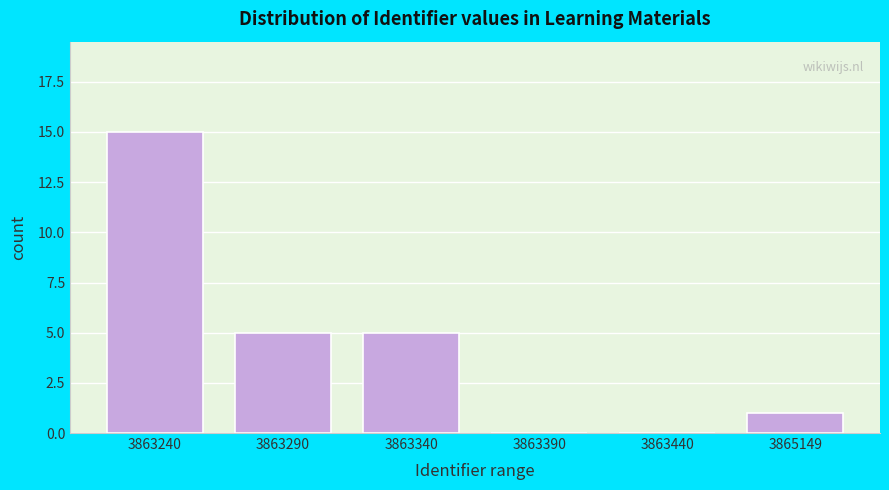

Reading left to right, transcribe all the data shown in this chart.

3863240=15	3863290=5	3863340=5	3863390=0	3863440=0	3865149=1